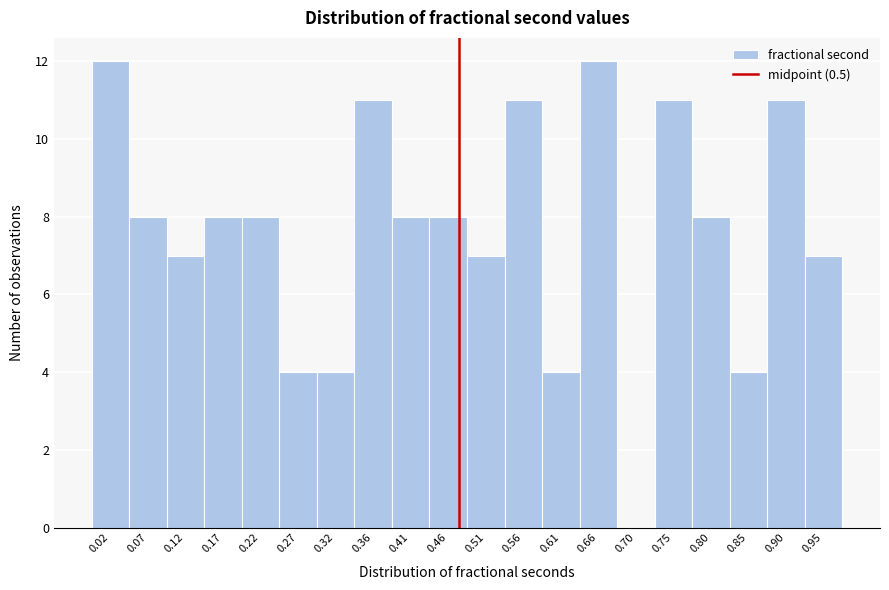

Reading left to right, transcribe all the data shown in this chart.

0.02=12	0.07=8	0.12=7	0.17=8	0.22=8	0.27=4	0.32=4	0.36=11	0.41=8	0.46=8	0.51=7	0.56=11	0.61=4	0.66=12	0.70=0	0.75=11	0.80=8	0.85=4	0.90=11	0.95=7